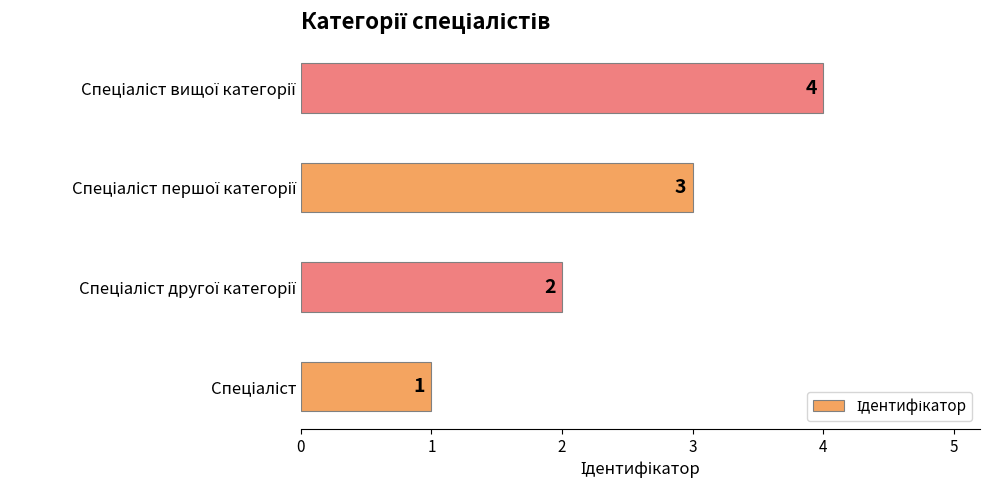

What is the greatest value displayed?

4